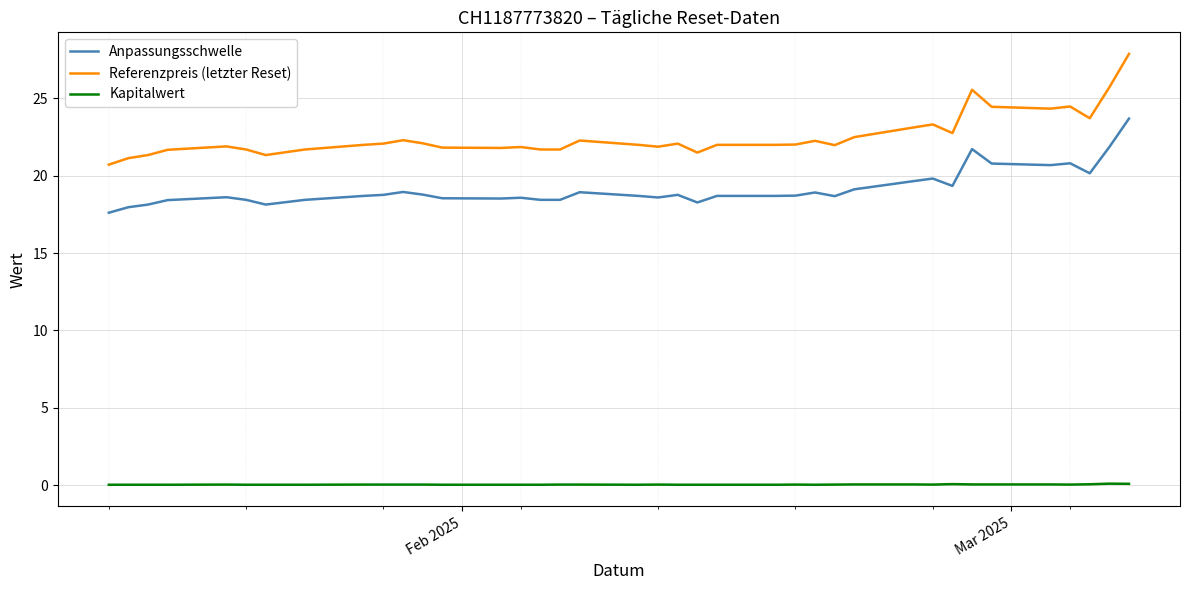

True or false: Kapitalwert and Anpassungsschwelle cross at least once.

False